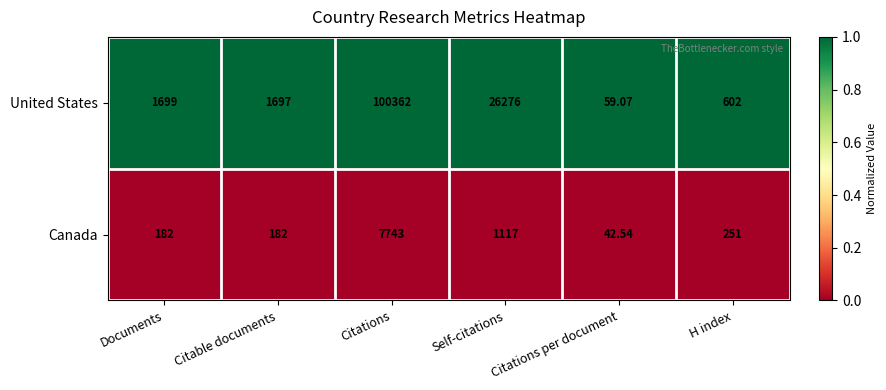

Which category has the lowest value in the Canada series?

Citations per document